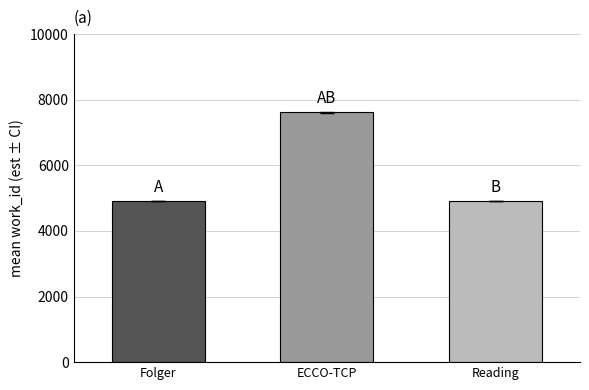

Which label corresponds to the largest value in the chart?

ECCO-TCP